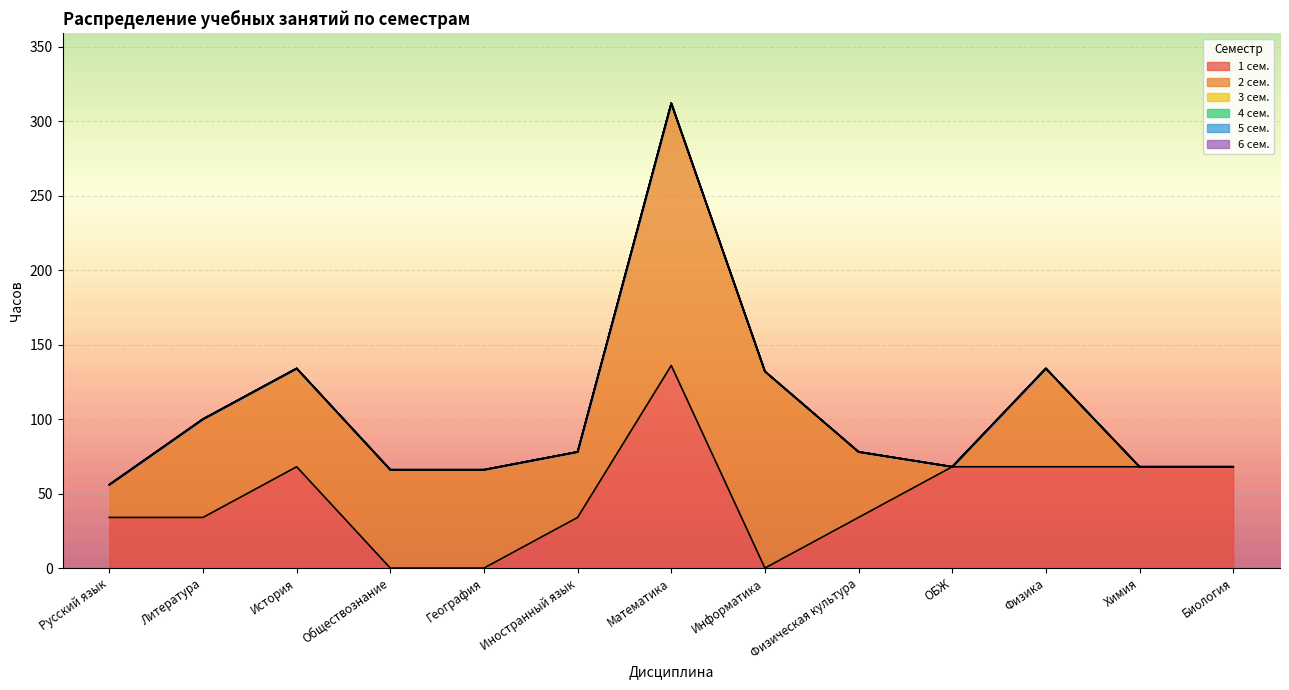

What position from the right is Иностранный язык?

8